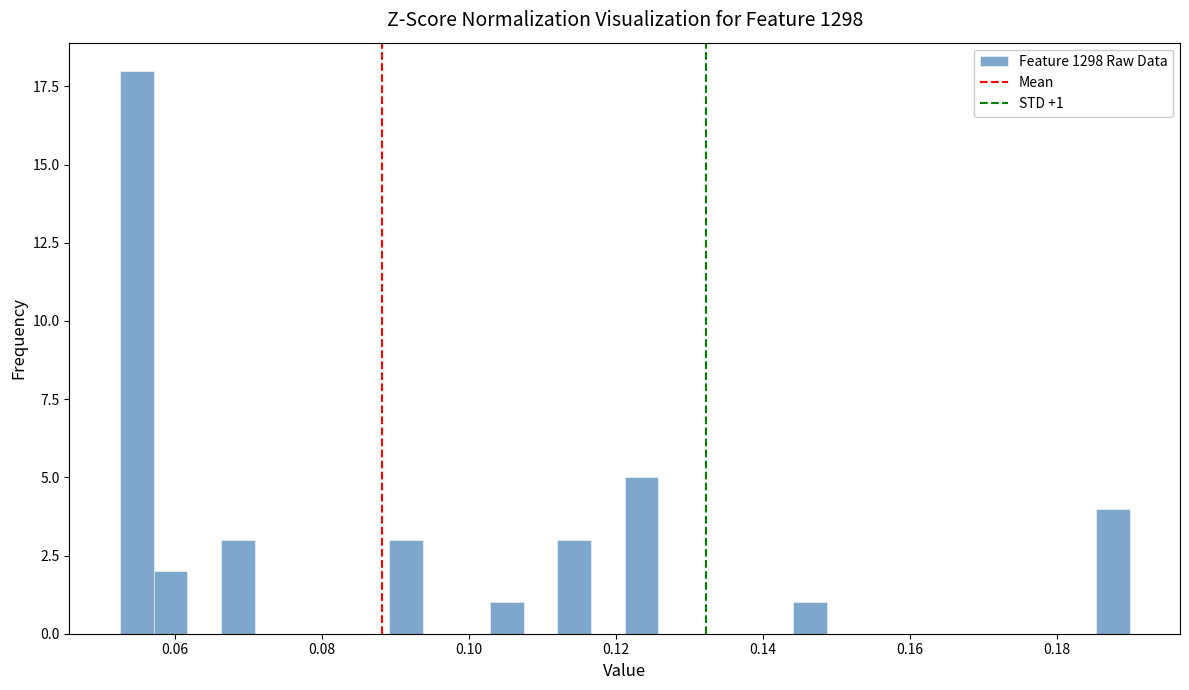

Read against the x-axis, roughly where is the centre of the tallest bar?

0.054